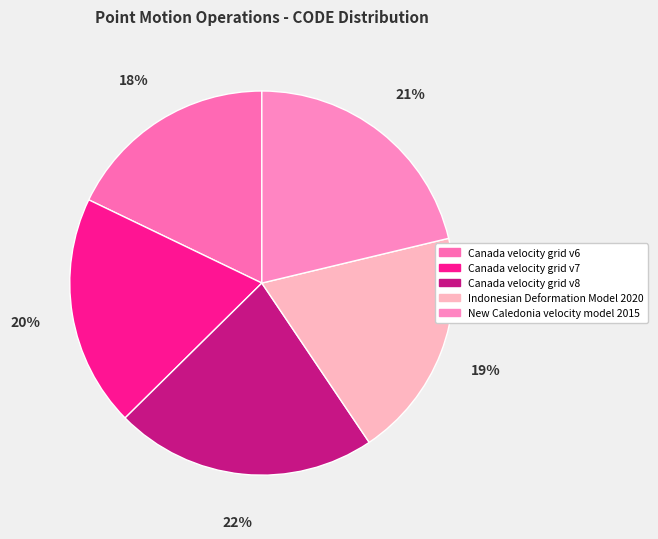

Count the number of slices in the pie.

5